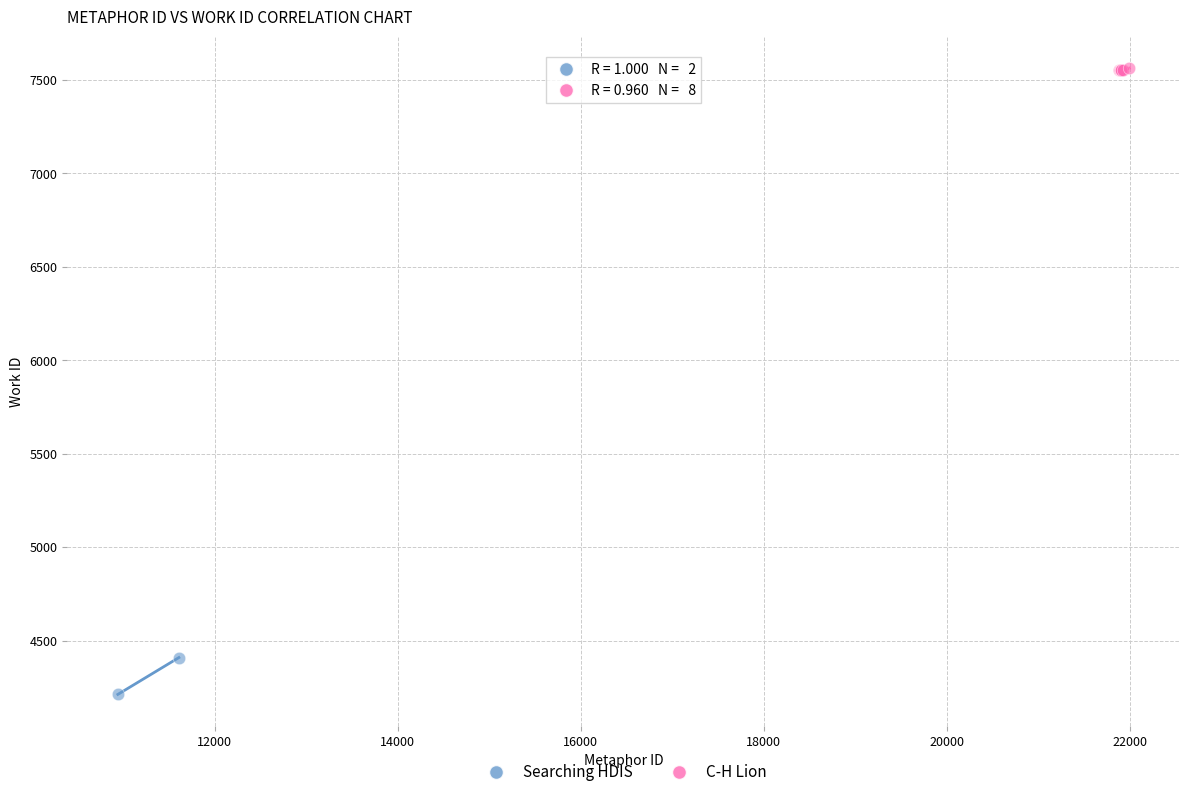

What are all the series names shown in the legend?

Searching HDIS, C-H Lion